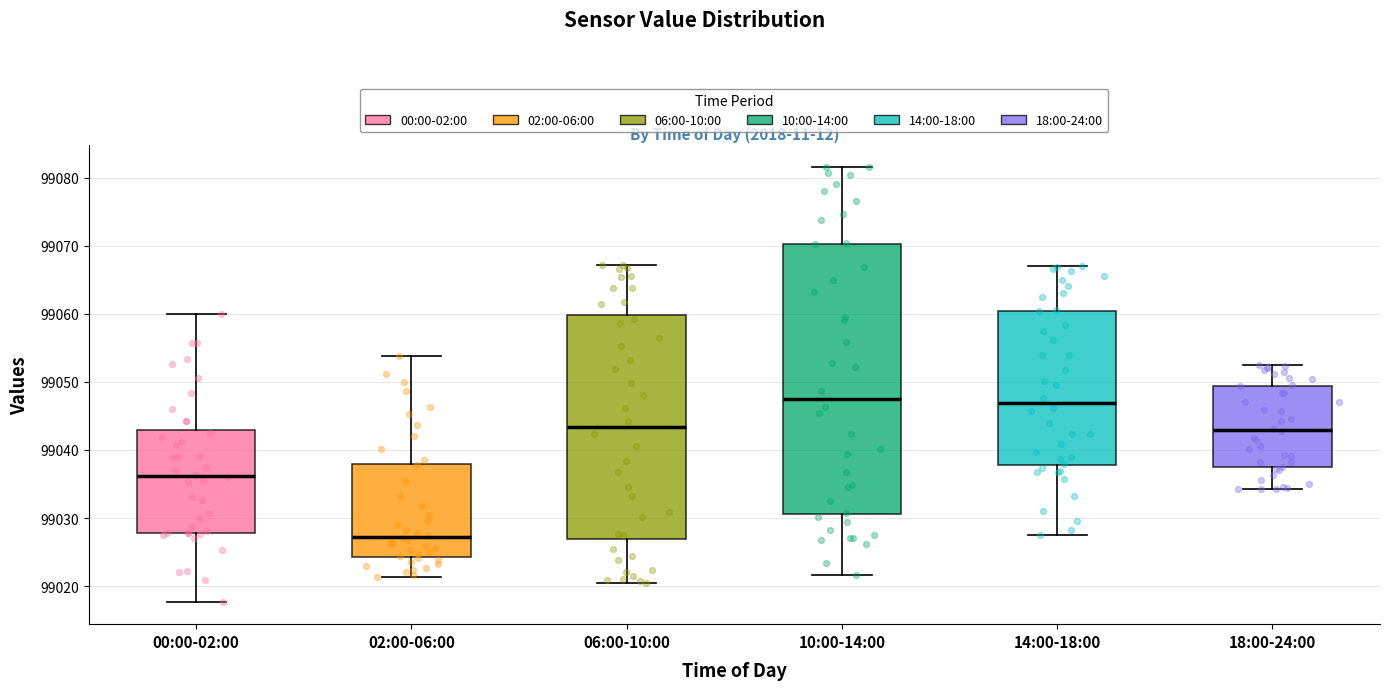

Where is the lower edge of the box for 02:00-06:00 on the y-axis? The values are not printed on the chart, so give them approximately, as read against the axis.

99024